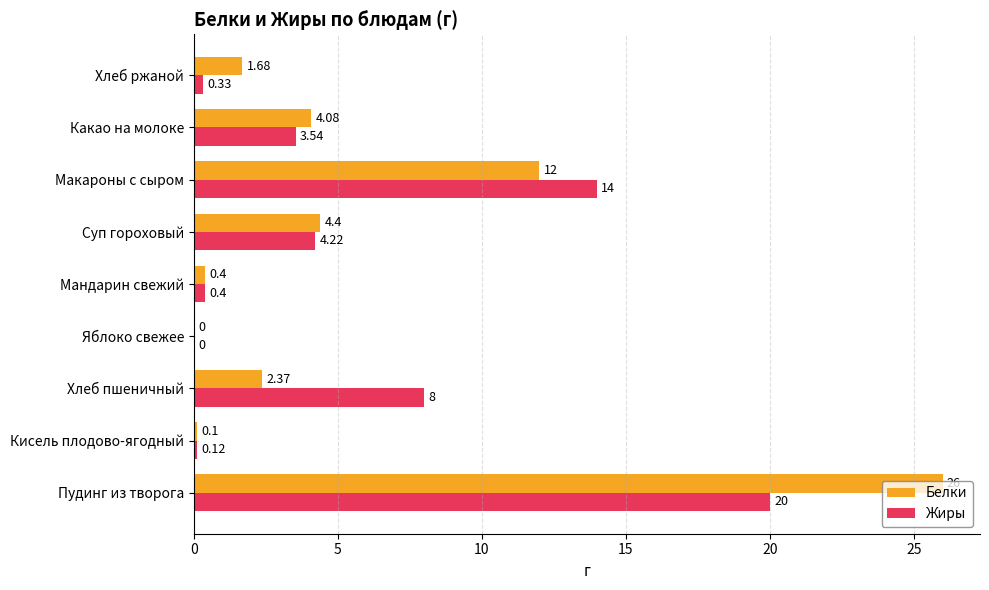

Which category has the highest value in the Жиры series?

Пудинг из творога